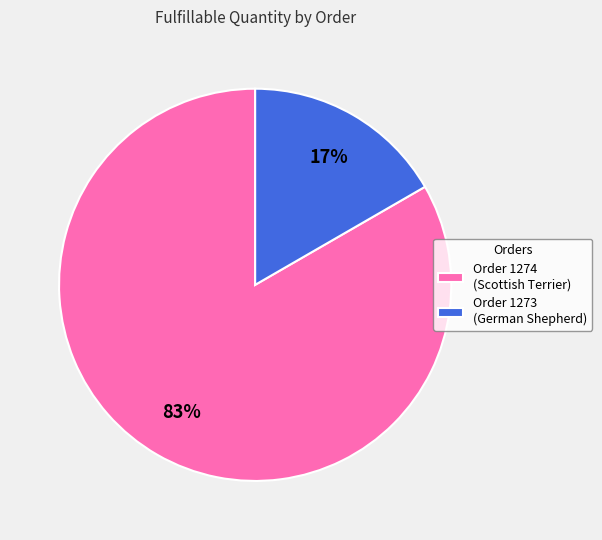

To the nearest percent, what is the average slice percentage?

50%